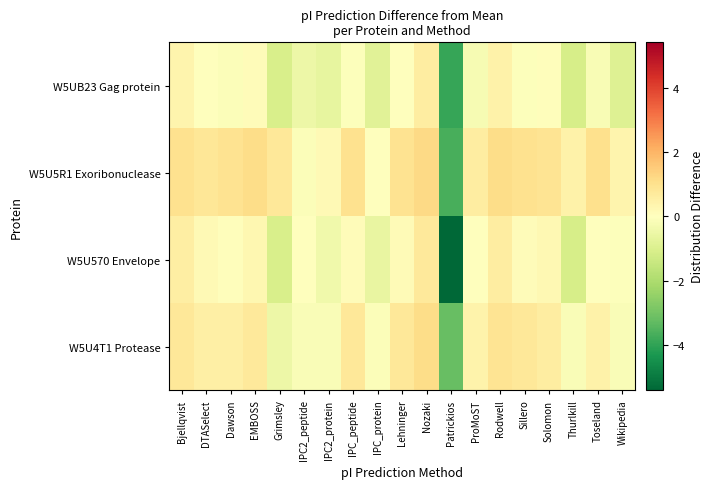

How many data points does each series have?

19